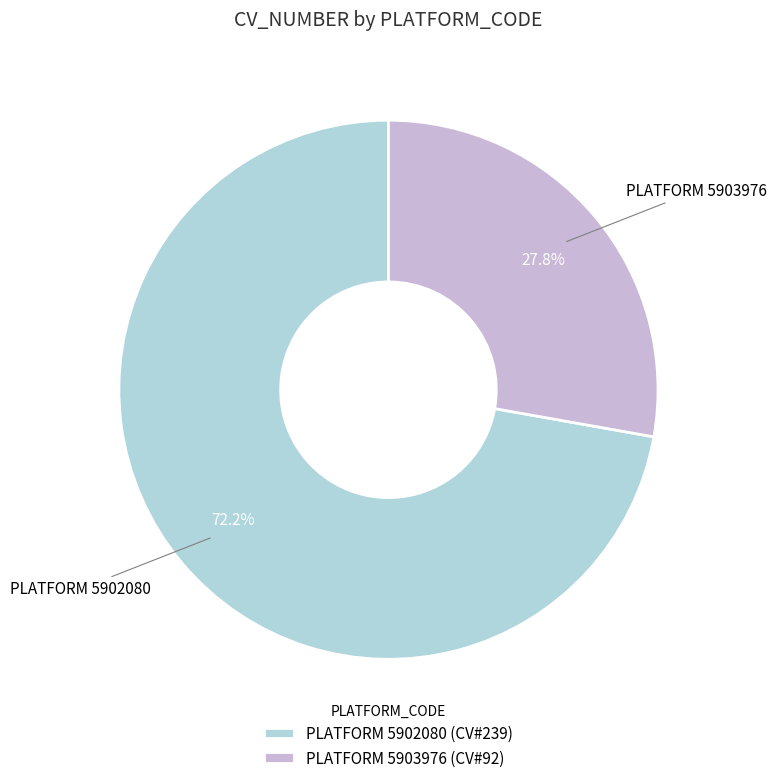

Count the number of slices in the pie.

2